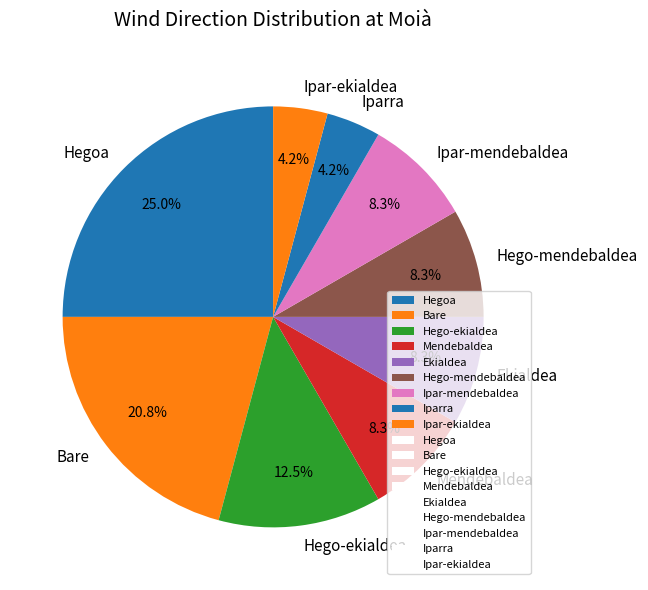

Is Bare the majority of the pie?

No